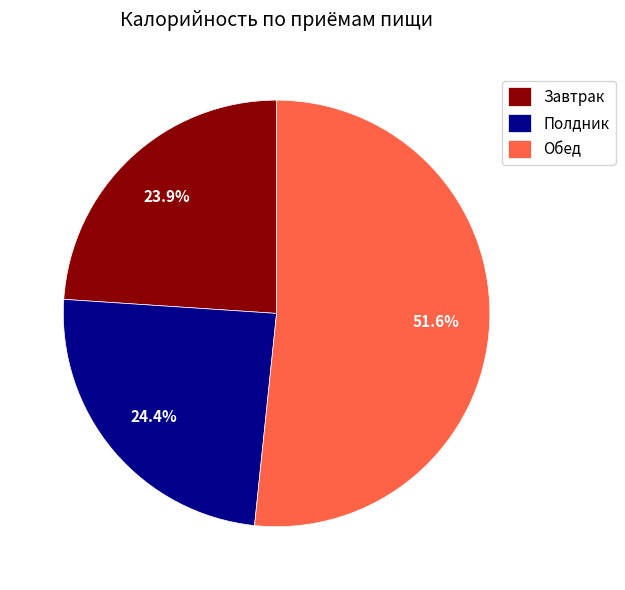

Does Обед account for over 50% of the chart?

Yes